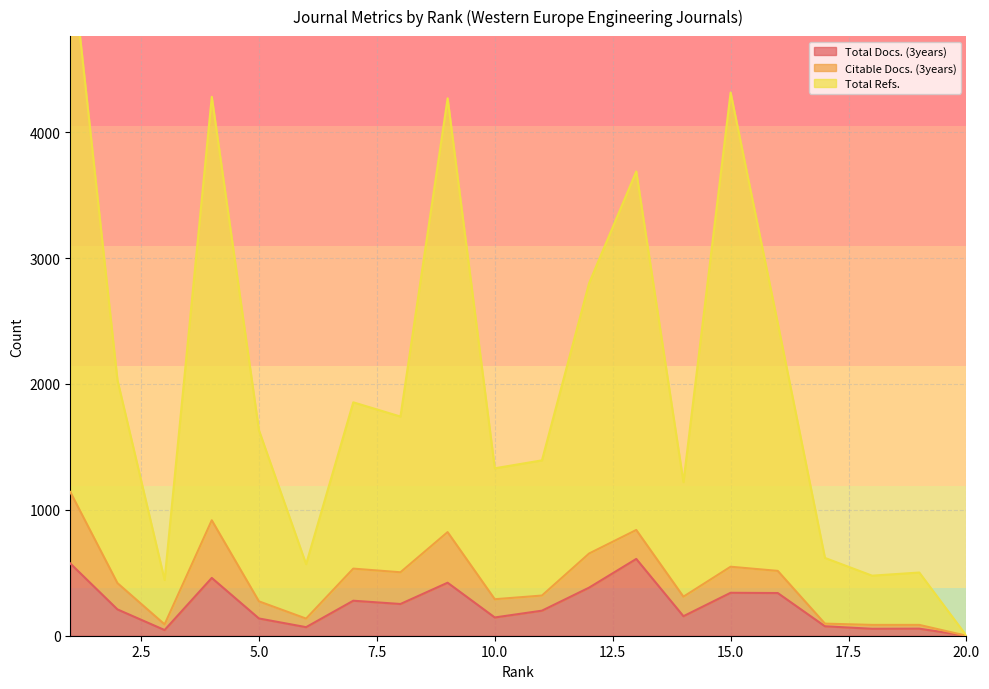

What is the difference between the maximum and second lowest values in the Total Docs. (3years) series?

565